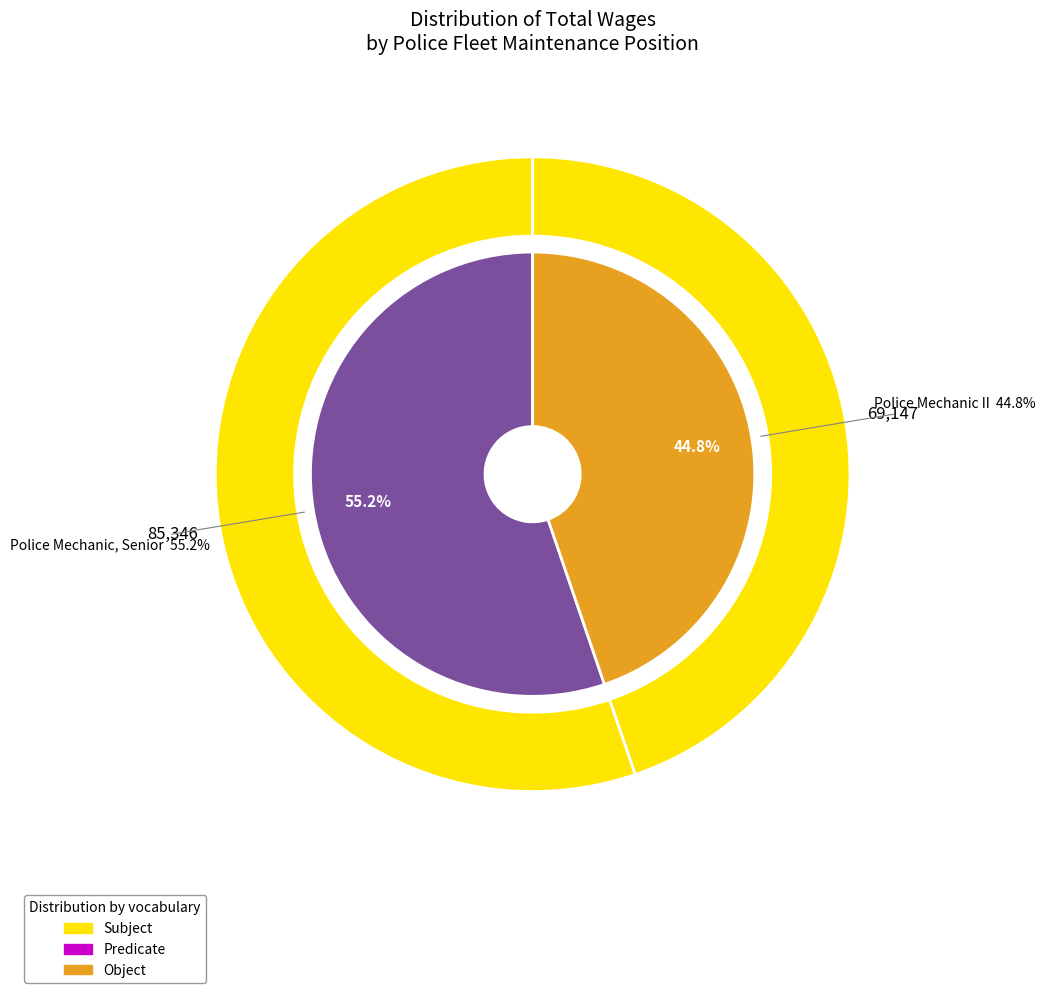

True or false: Police Mechanic II accounts for 45% of the total.

True